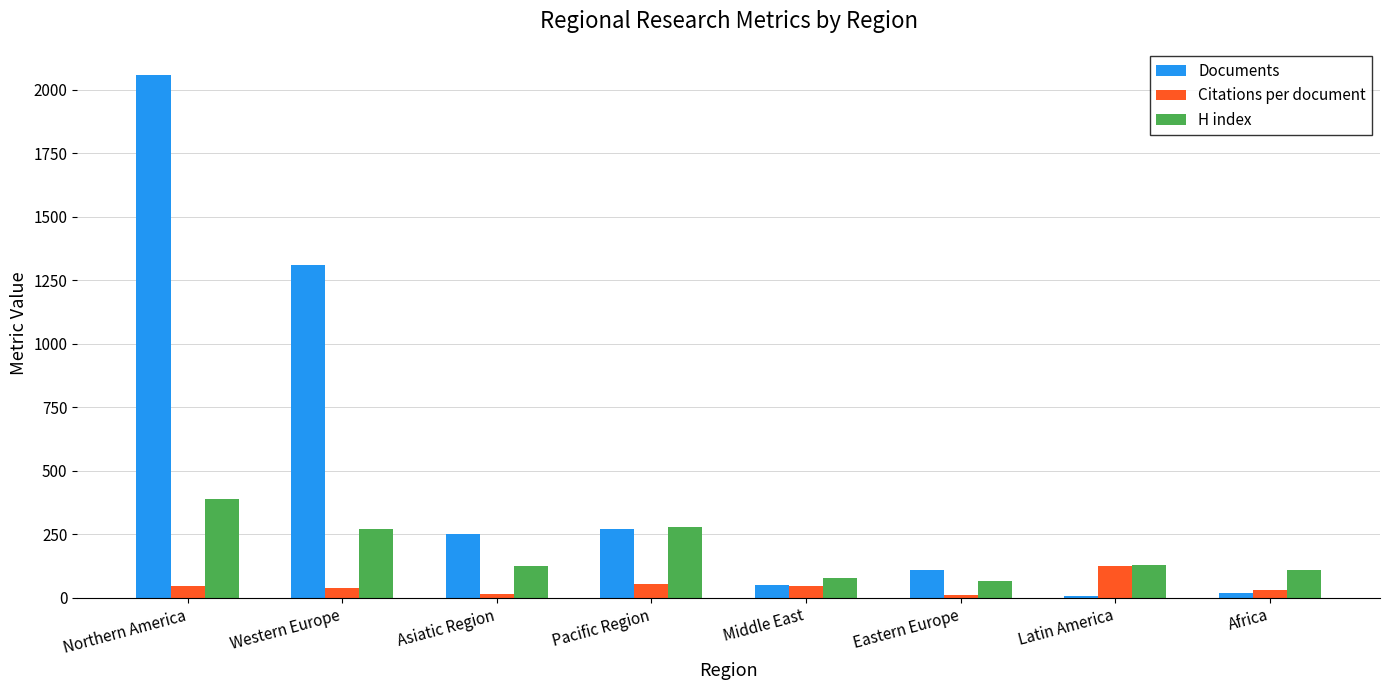

At which category is the sum across all series the highest?

Northern America